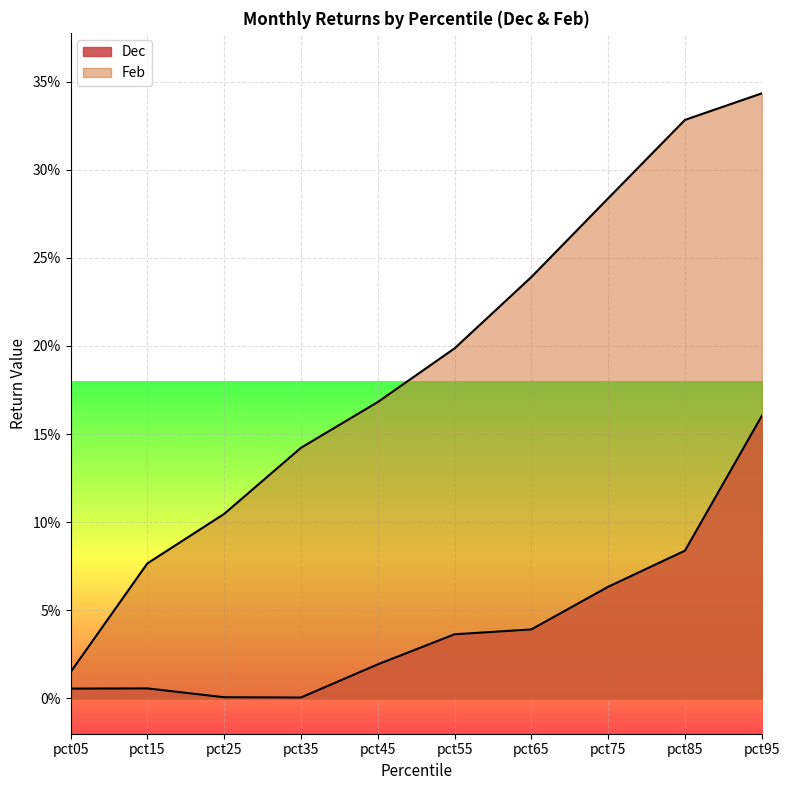

True or false: there are more than 2 points higher than both neighbors.

False